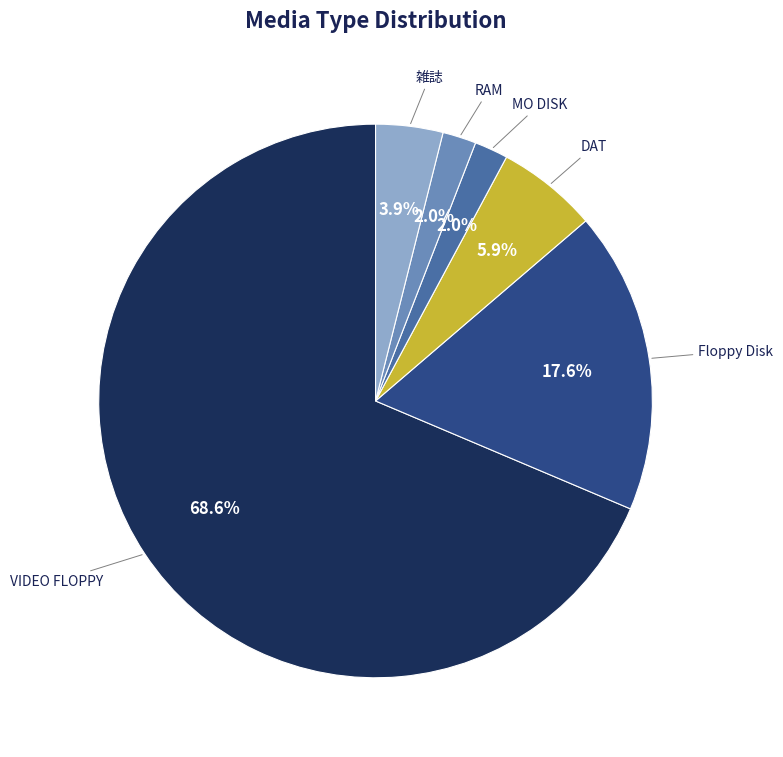

Combined, what portion of the pie is RAM and 雑誌?

5.9%